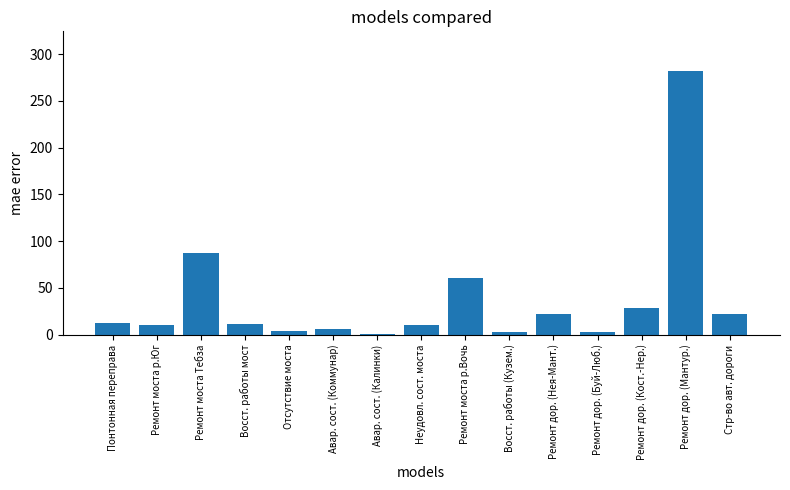

What is the minimum value shown in the chart?

1